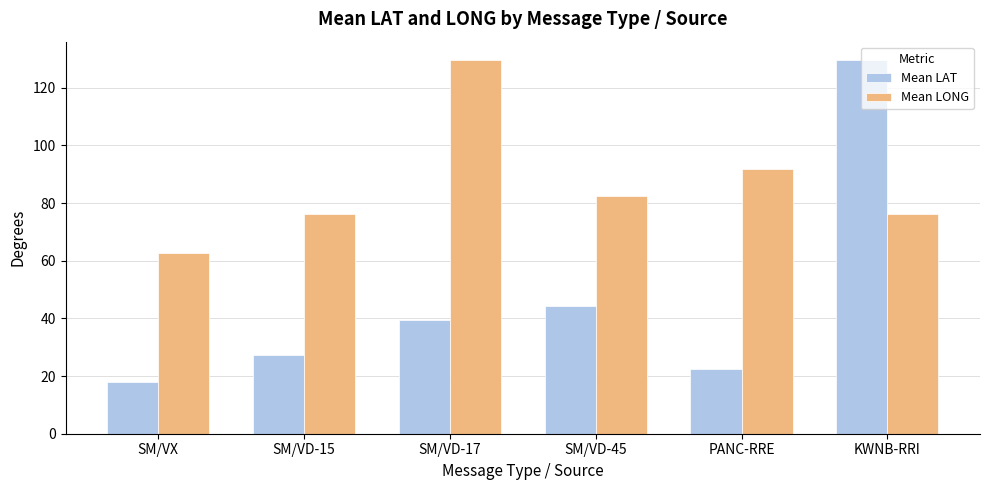

The value of Mean LONG at SM/VX is 82.6. True or false?

False